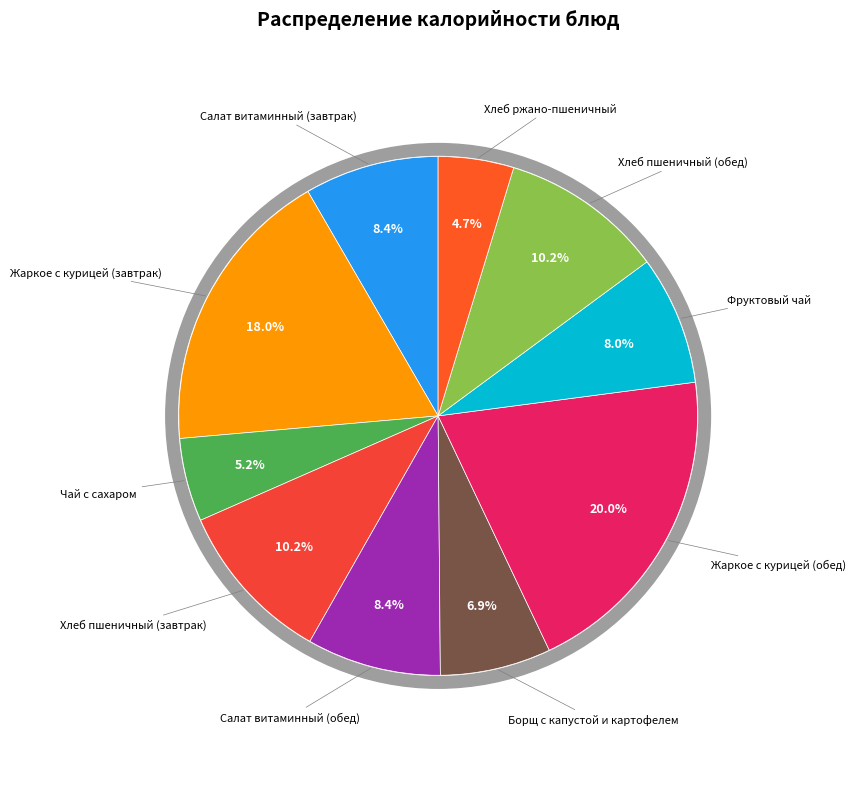

To the nearest percent, what is the combined percentage of Хлеб пшеничный (завтрак) and Жаркое с курицей (обед)?

30%